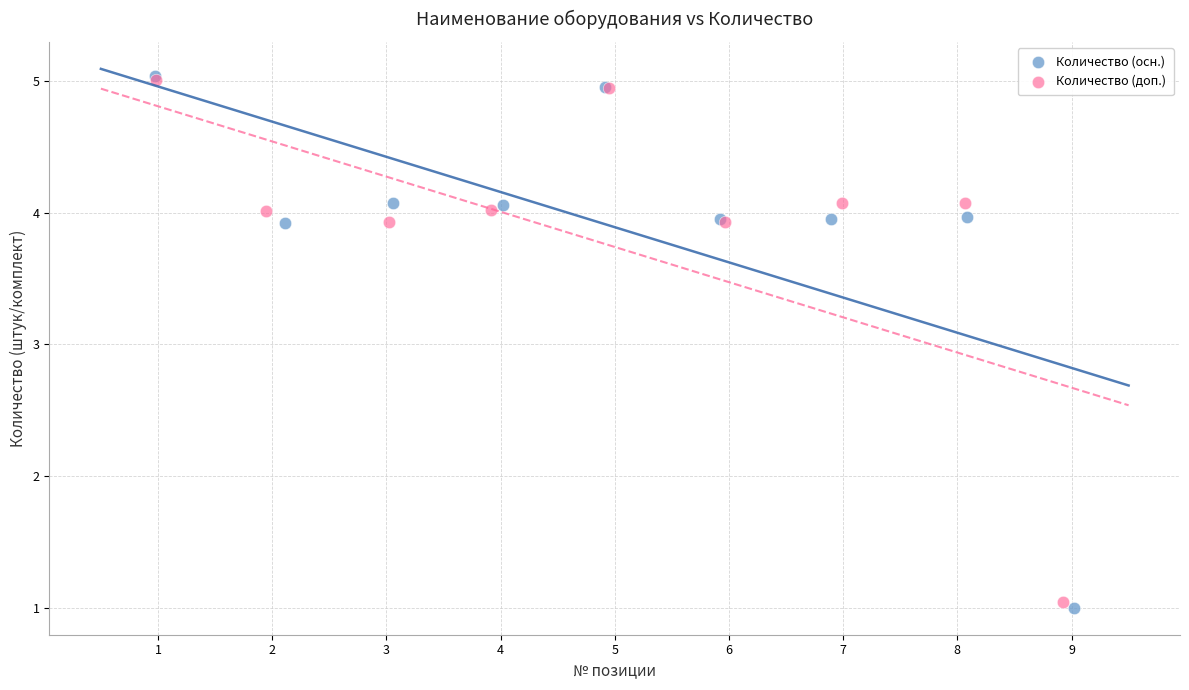

Which series has the largest Y range (max minus min)?

Количество (осн.)